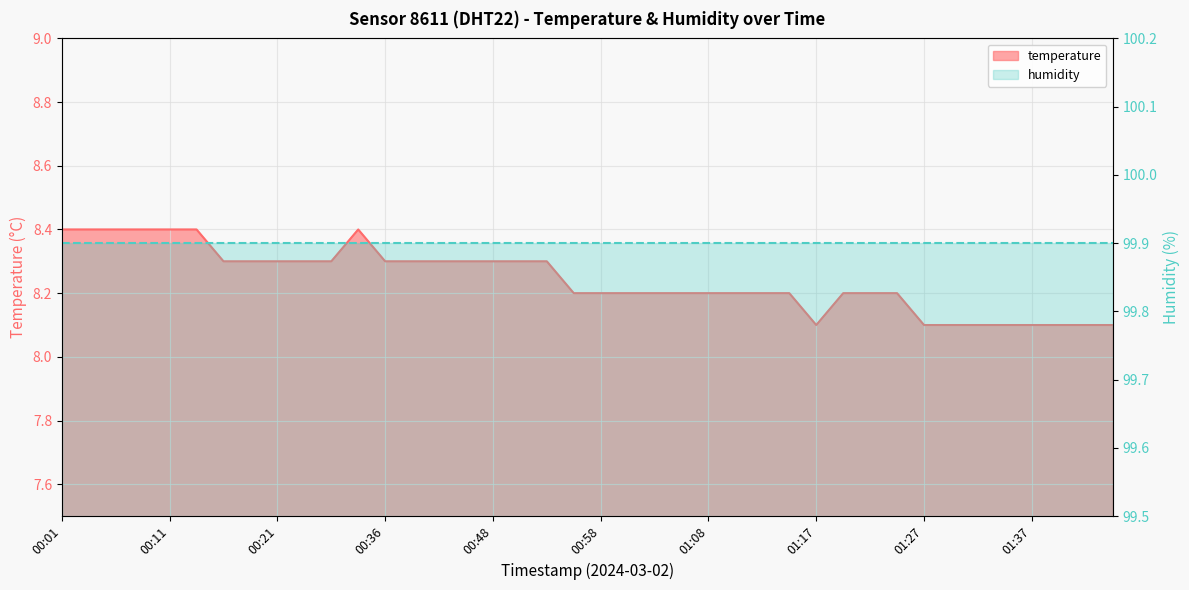

Reading right to left, list all the values displayed in this chart.

8.1	8.1	8.1	8.1	8.1	8.1	8.1	8.1	8.2	8.2	8.2	8.1	8.2	8.2	8.2	8.2	8.2	8.2	8.2	8.2	8.2	8.3	8.3	8.3	8.3	8.3	8.3	8.3	8.4	8.3	8.3	8.3	8.3	8.3	8.4	8.4	8.4	8.4	8.4	8.4